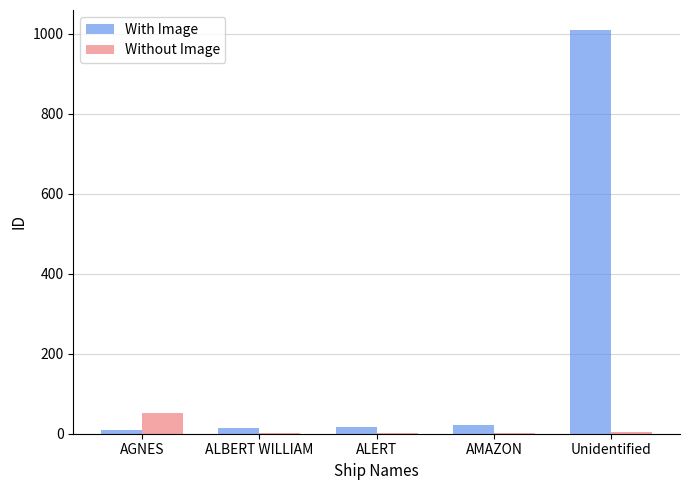

Which category has the highest value in the Without Image series?

AGNES